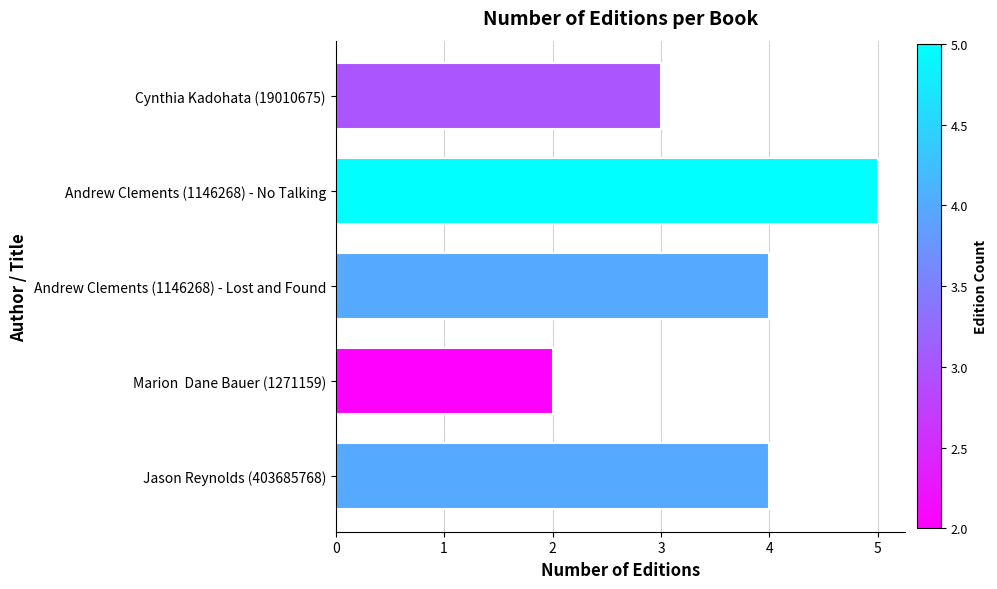

Where is the data nearest to the value 3?

Cynthia Kadohata (19010675)